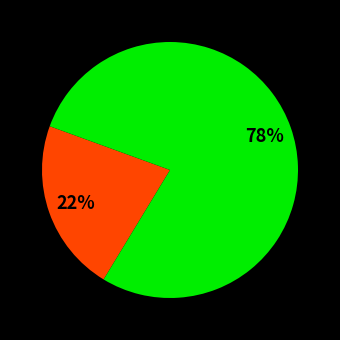

Is there any slice that represents more than half of the pie?

Yes